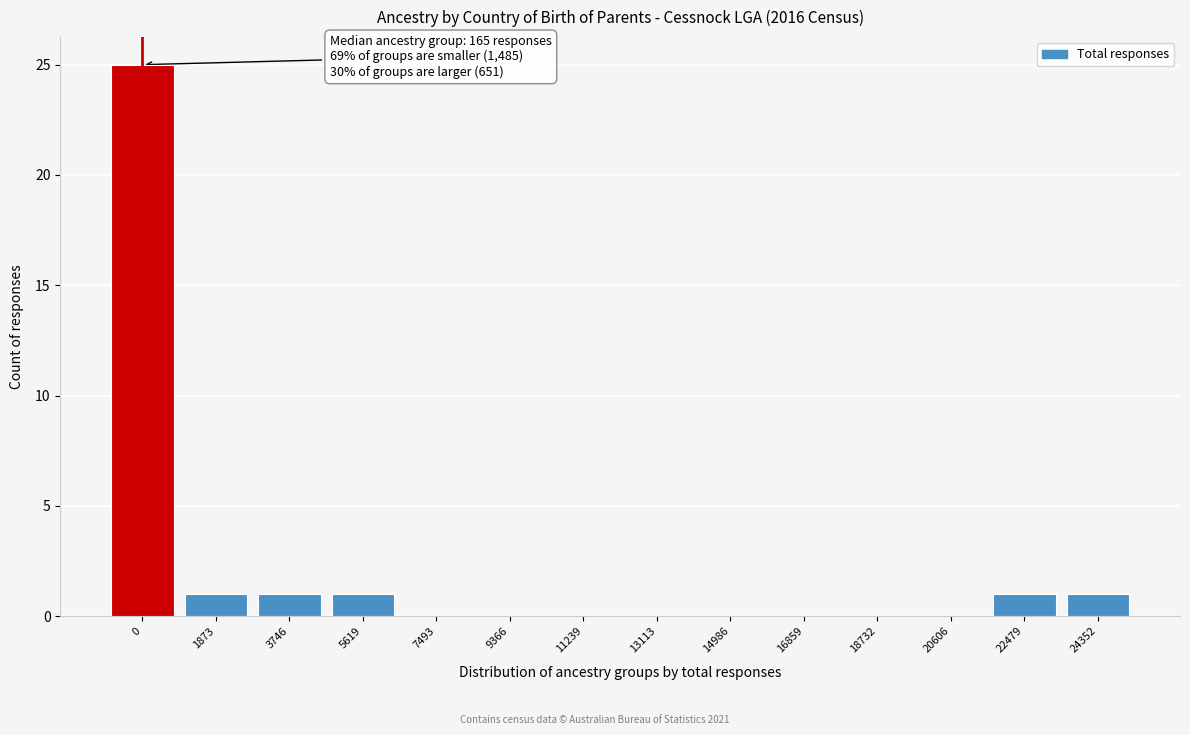

Reading right to left, extract all data points from this chart.

24352=1	22479=1	20606=0	18732=0	16859=0	14986=0	13113=0	11239=0	9366=0	7493=0	5619=1	3746=1	1873=1	0=25